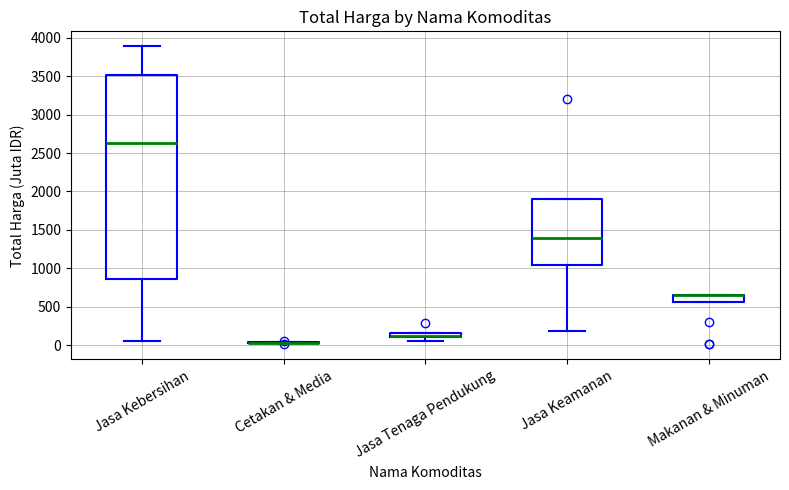

Comparing the boxes themselves (not the whiskers), which one is the tallest?

Jasa Kebersihan